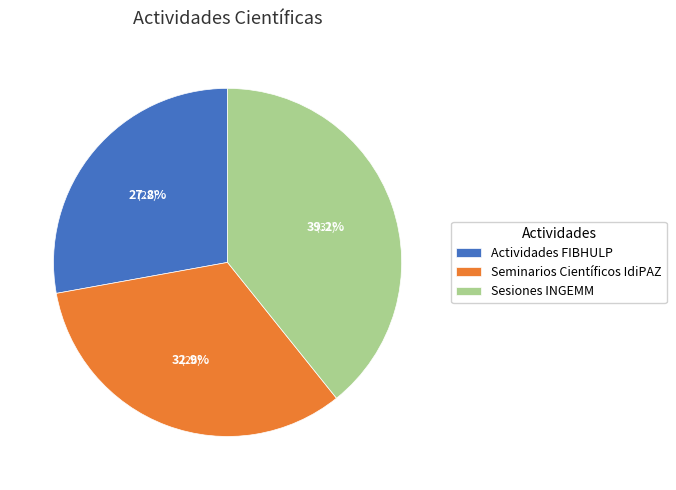

Rank the categories by value from highest to lowest.

Sesiones INGEMM, Seminarios Científicos IdiPAZ, Actividades FIBHULP